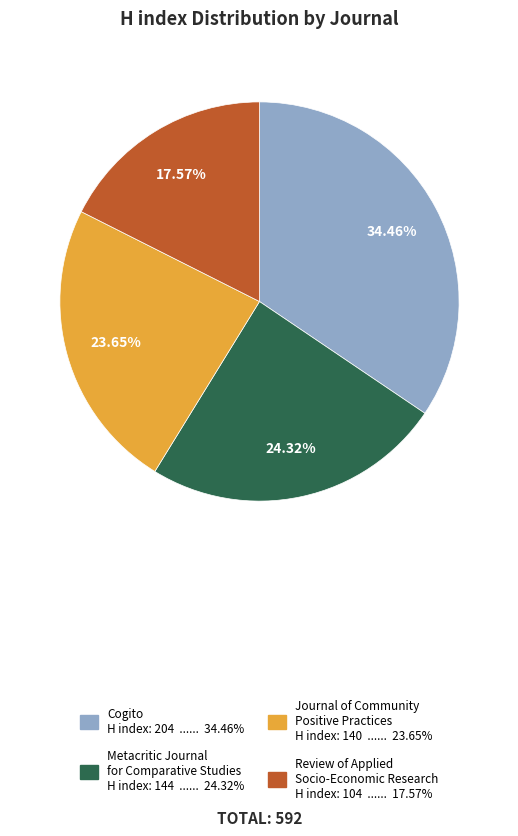

How many segments does this pie chart have?

4